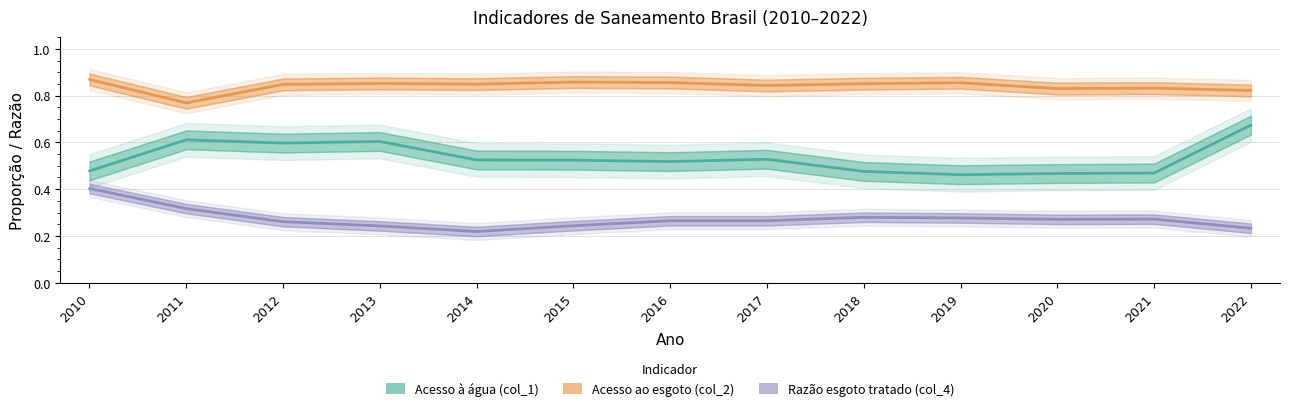

How many series are shown in this chart?

3